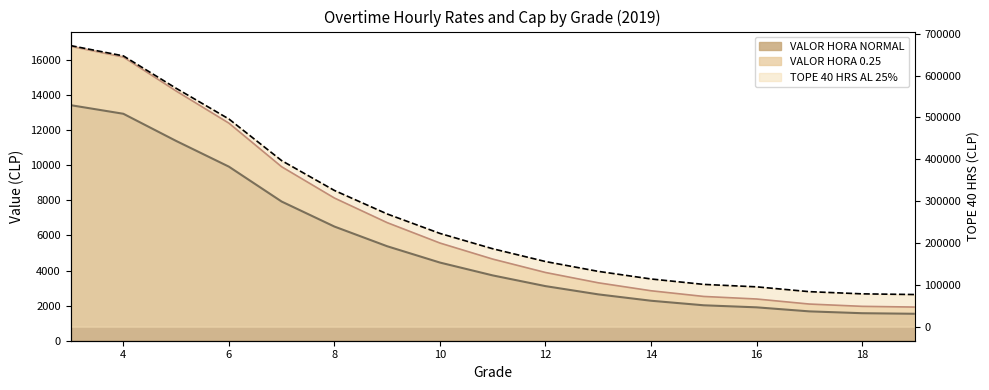

Reading left to right, extract all data points from this chart.

VALOR HORA NORMAL: 3=13431.2	4=12939.8	5=11391.5	6=9924.7	7=7934.6	8=6509.1	9=5386.0	10=4455.9	11=3723.7	12=3112.7	13=2642.6	14=2279.4	15=2019.8	16=1903.3	17=1673.2	18=1568.4	19=1535.5
VALOR HORA 0.25: 3=16789.0	4=16174.8	5=14239.3	6=12405.9	7=9918.2	8=8136.3	9=6732.5	10=5569.8	11=4654.6	12=3890.8	13=3303.2	14=2849.2	15=2524.7	16=2379.2	17=2091.4	18=1960.6	19=1919.3
TOPE 40 HRS AL 25%: 3=671559.2	4=646991.8	5=569573.4	6=496236.6	7=396729.5	8=325453.4	9=269300.3	10=222793.7	11=186183.4	12=155633.4	13=132128.7	14=113969.5	15=100988.9	16=95166.6	17=83657.6	18=78422.1	19=76773.7